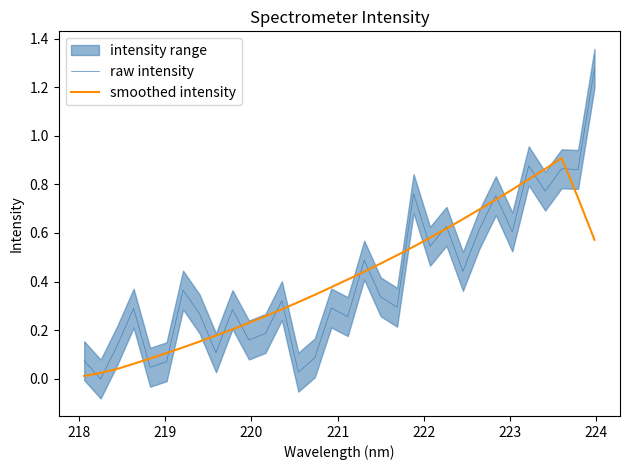

How many interior local valleys does the raw intensity series have?

12